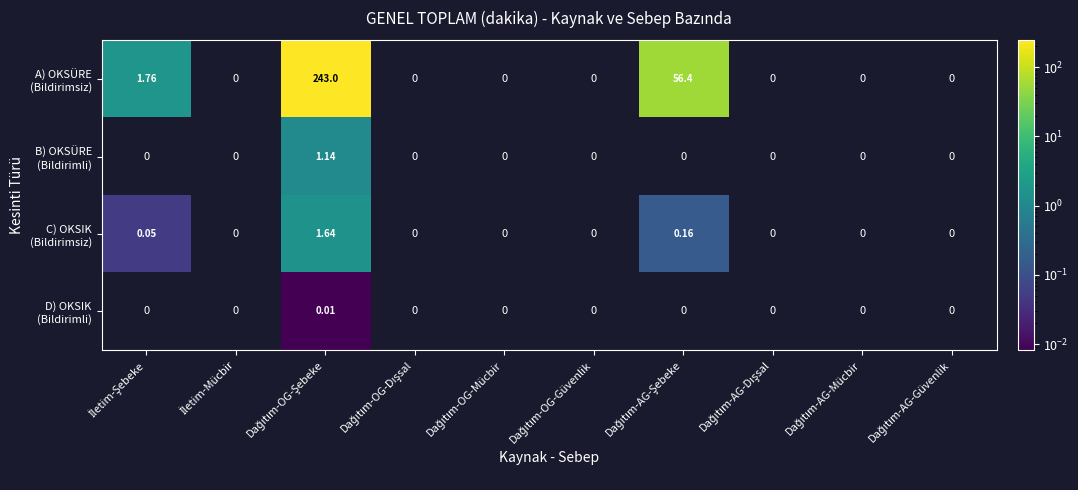

At how many categories does at least one series exceed 201?

1